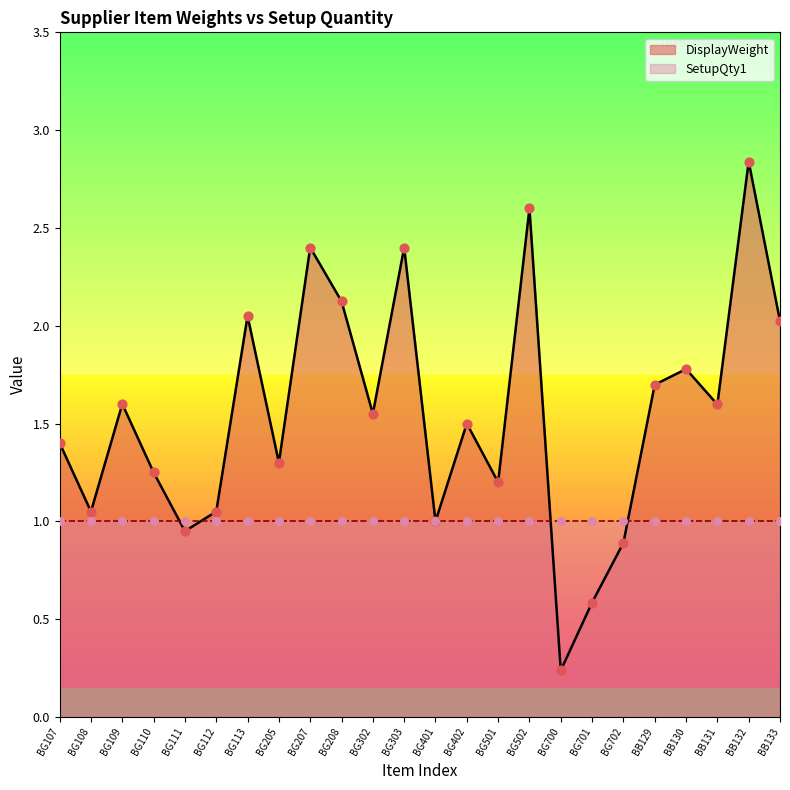

What is the change in value from BG108 to BG700?

-0.8